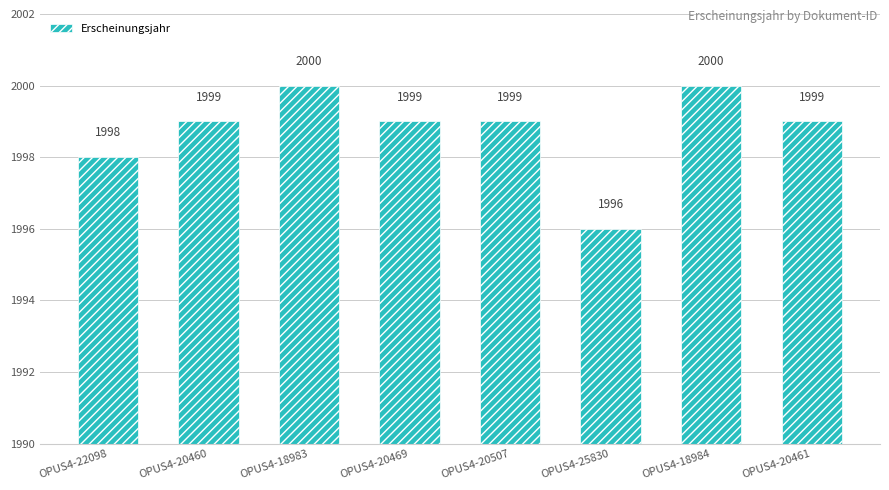

Reading left to right, transcribe all the data shown in this chart.

OPUS4-22098=1998	OPUS4-20460=1999	OPUS4-18983=2000	OPUS4-20469=1999	OPUS4-20507=1999	OPUS4-25830=1996	OPUS4-18984=2000	OPUS4-20461=1999